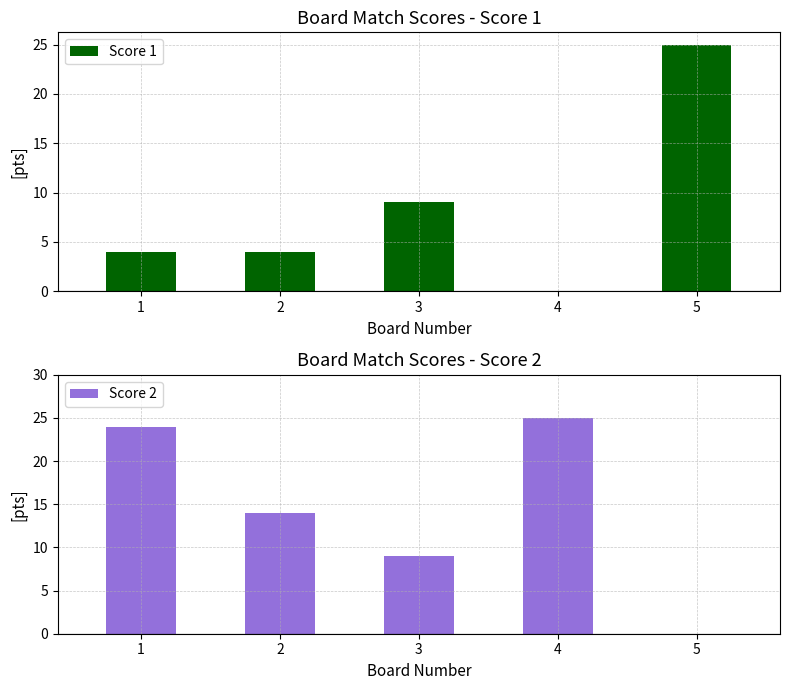

Rank the categories by Score 1 value from lowest to highest.

4, 1, 2, 3, 5